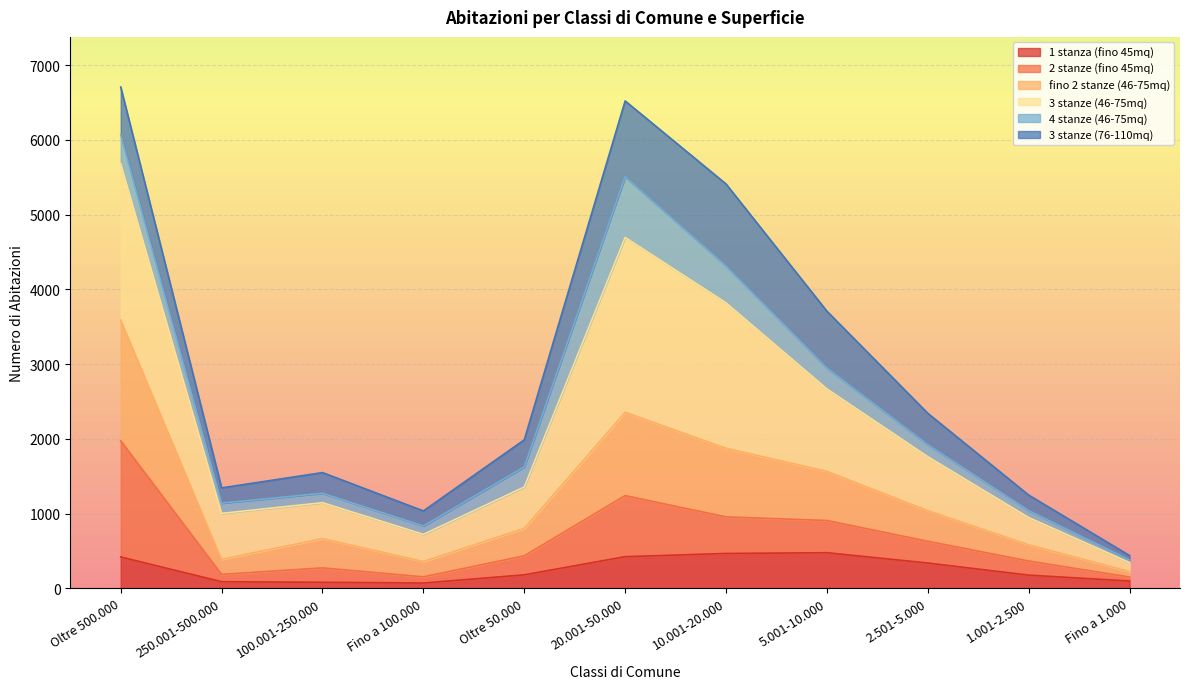

What is the label of the 2nd point from the left?

250.001-500.000